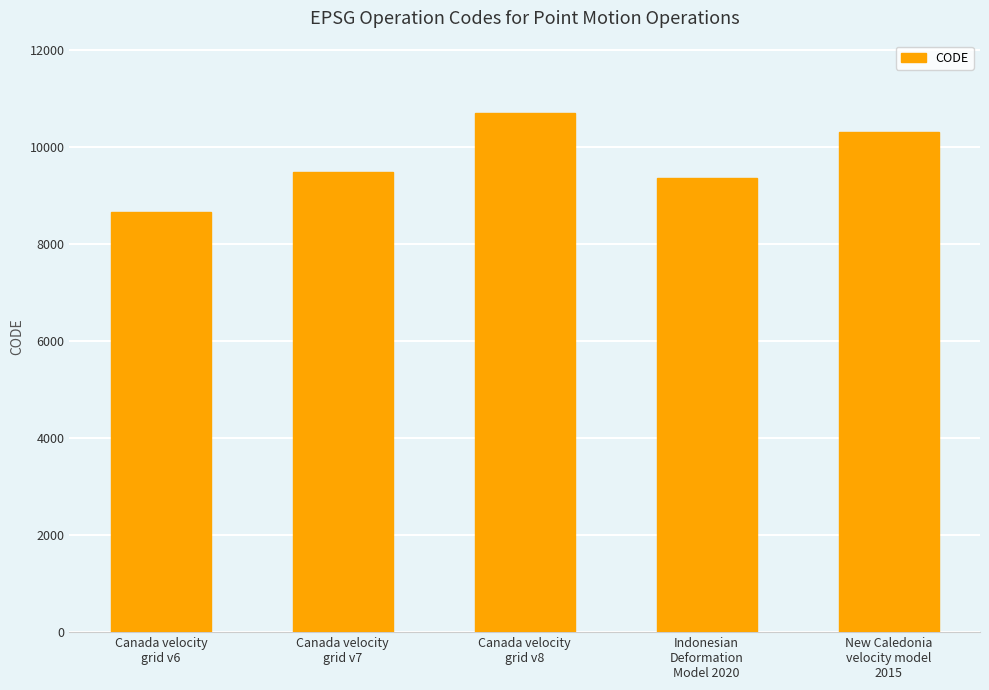

What is the difference between the values at Canada velocity
grid v7 and Canada velocity
grid v6?

807